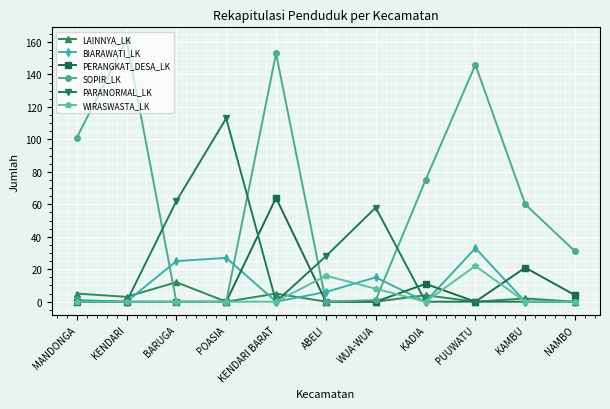

Reading right to left, list all the values displayed in this chart.

LAINNYA_LK: NAMBO=0	KAMBU=2	PUUWATU=0	KADIA=4	WUA-WUA=0	ABELI=0	KENDARI BARAT=5	POASIA=0	BARUGA=12	KENDARI=3	MANDONGA=5
BIARAWATI_LK: NAMBO=0	KAMBU=0	PUUWATU=33	KADIA=0	WUA-WUA=15	ABELI=6	KENDARI BARAT=0	POASIA=27	BARUGA=25	KENDARI=0	MANDONGA=1
PERANGKAT_DESA_LK: NAMBO=4	KAMBU=21	PUUWATU=0	KADIA=11	WUA-WUA=0	ABELI=0	KENDARI BARAT=64	POASIA=0	BARUGA=0	KENDARI=0	MANDONGA=0
SOPIR_LK: NAMBO=31	KAMBU=60	PUUWATU=146	KADIA=75	WUA-WUA=1	ABELI=0	KENDARI BARAT=153	POASIA=0	BARUGA=0	KENDARI=161	MANDONGA=101
PARANORMAL_LK: NAMBO=0	KAMBU=0	PUUWATU=0	KADIA=0	WUA-WUA=58	ABELI=28	KENDARI BARAT=0	POASIA=113	BARUGA=62	KENDARI=0	MANDONGA=0
WIRASWASTA_LK: NAMBO=0	KAMBU=0	PUUWATU=22	KADIA=0	WUA-WUA=8	ABELI=16	KENDARI BARAT=0	POASIA=0	BARUGA=0	KENDARI=0	MANDONGA=0